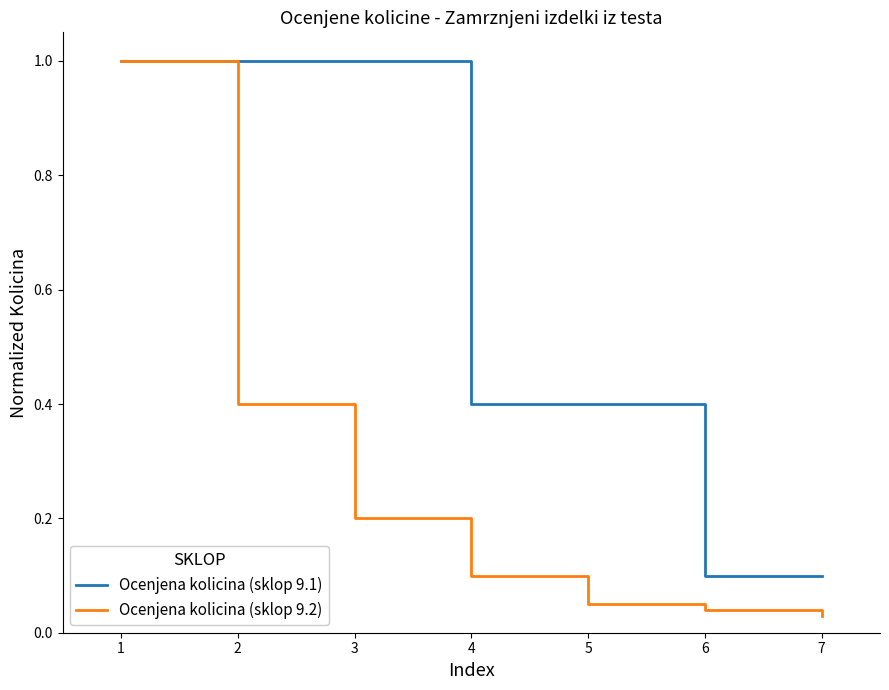

Which series has the largest total across all categories?

Ocenjena kolicina (sklop 9.1)